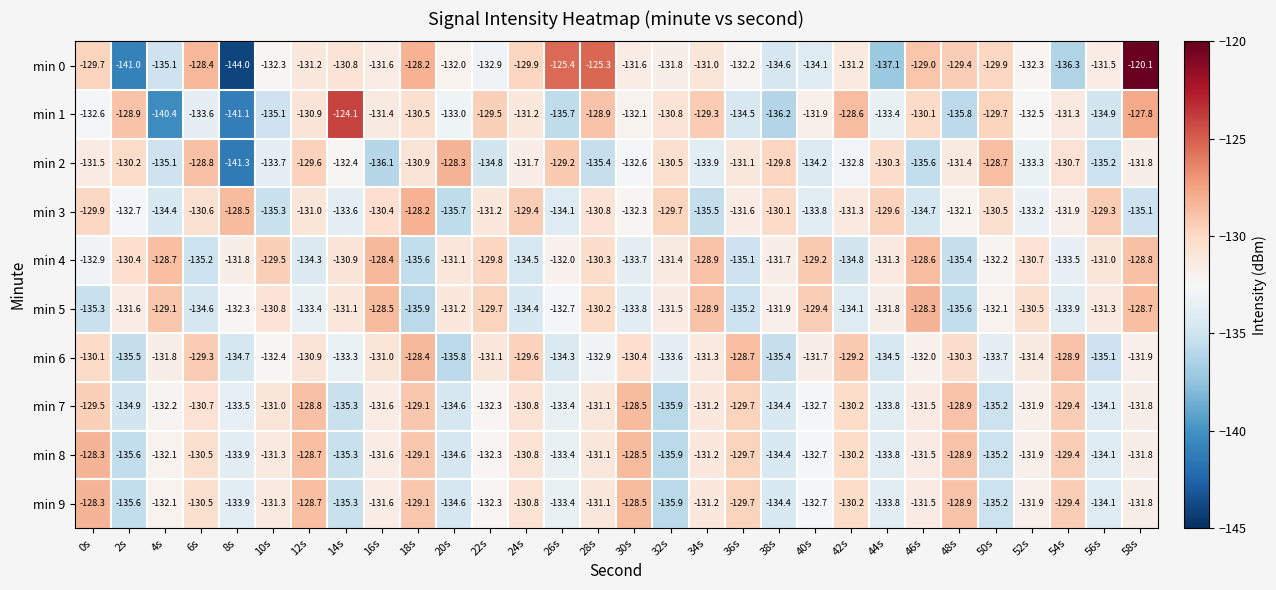

What is the total value across all series at 20s?

-1330.9